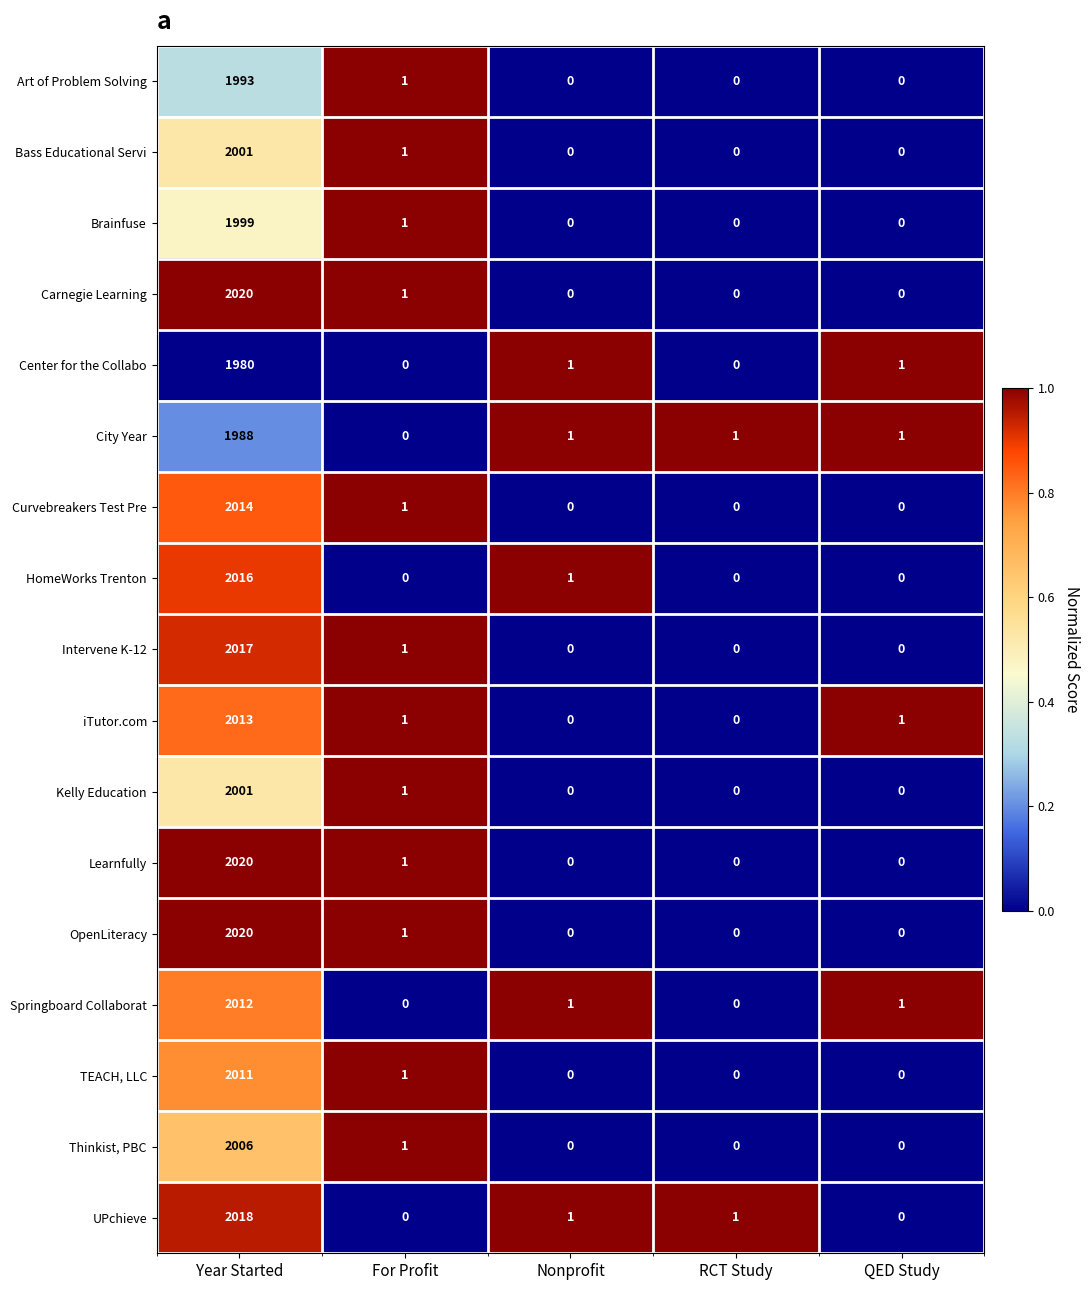

Which label corresponds to the largest value in the chart?

Year Started